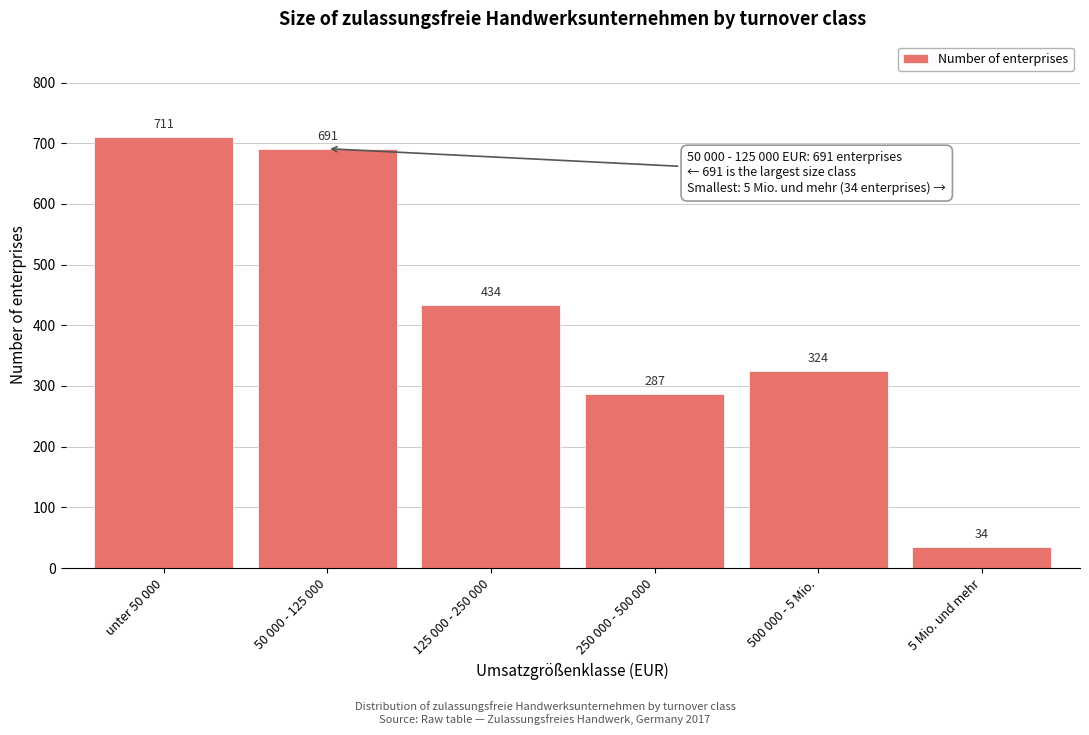

Reading left to right, list all the values displayed in this chart.

unter 50 000=711	50 000 - 125 000=691	125 000 - 250 000=434	250 000 - 500 000=287	500 000 - 5 Mio.=324	5 Mio. und mehr=34